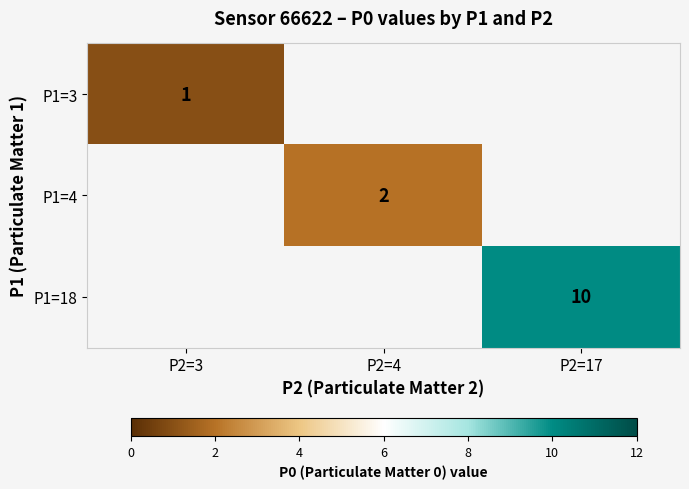

How many data points does each series have?

3